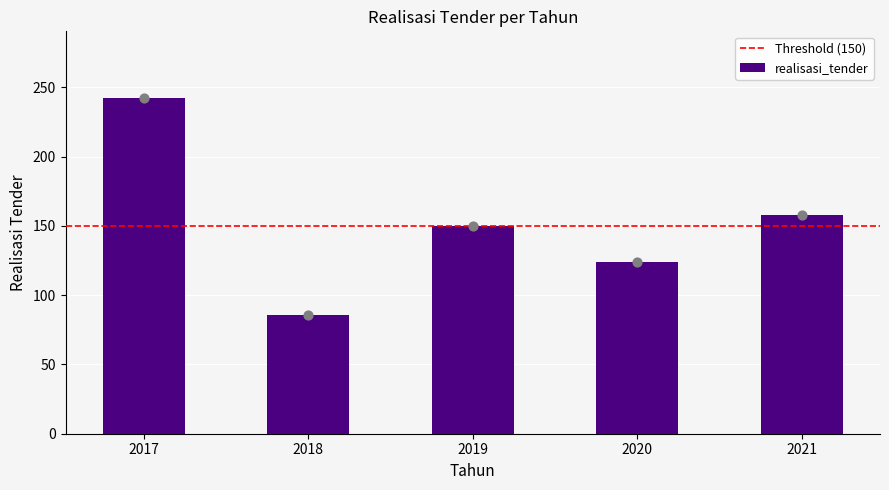

What is the ratio of the value at 2021 to the value at 2019?

1.1